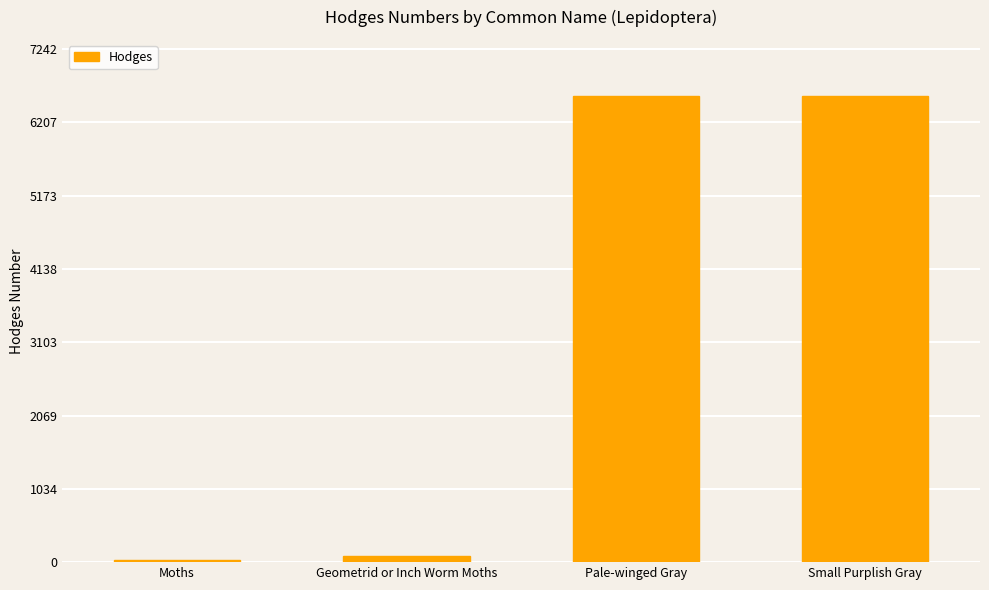

What is the difference between the maximum and minimum values?

6555.0